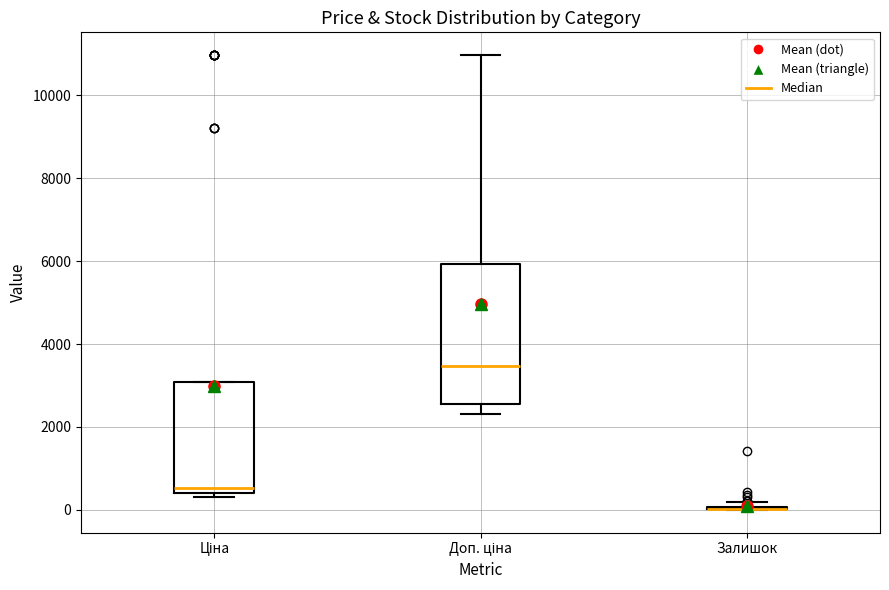

Reading left to right, transcribe this box plot: for each box, give where its median line is, the range the box spans, and where its two whiskers end, as read against the y-axis. The values are not printed on the chart, so give them approximately, as read against the axis.

Ціна: median 600, box 400 to 3000, whiskers 400 (just below the box's lower edge) to 3000
Доп. ціна: median 3400, box 2600 to 6000, whiskers 2400 to 11000
Залишок: box collapsed to a line at 0, whiskers 0 to 200